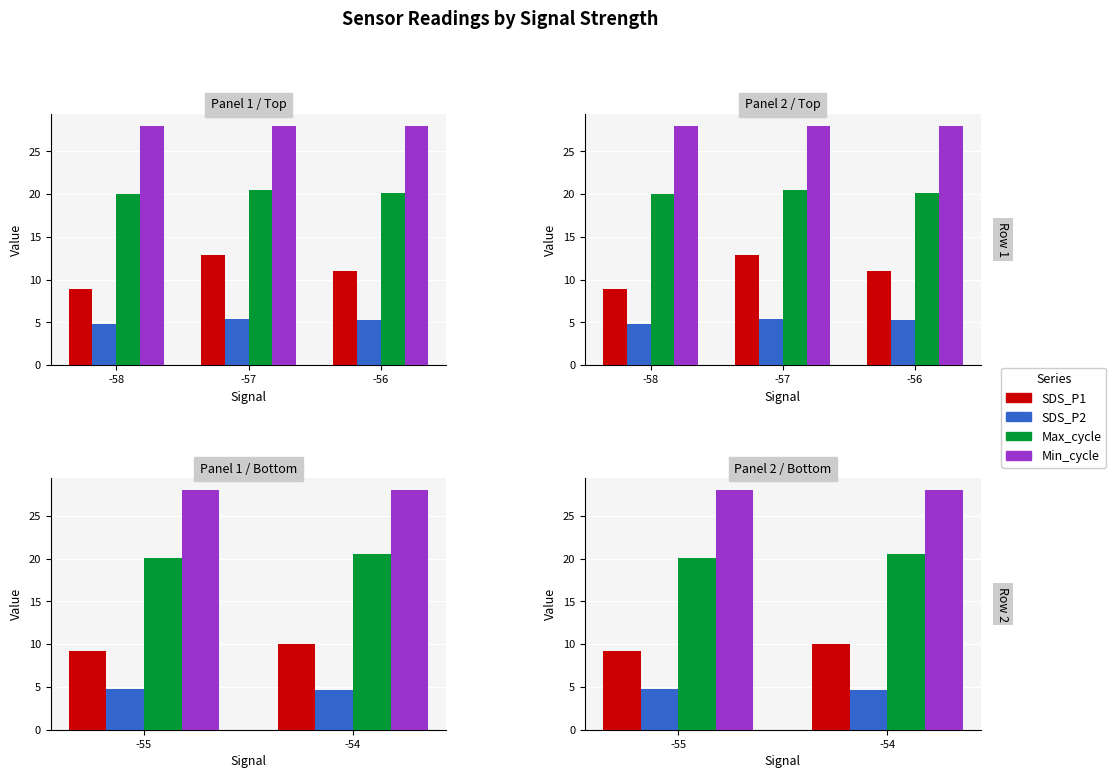

What is the value of the Min_cycle bar at the 2nd from the left?

28.0